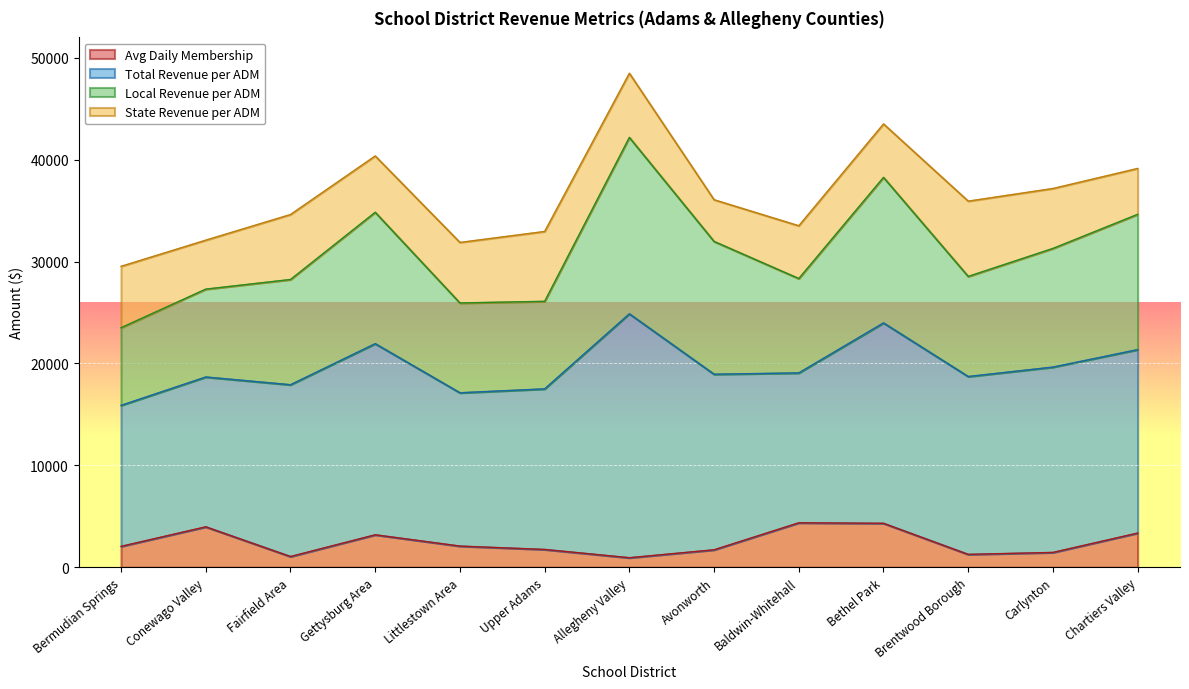

True or false: Avg Daily Membership has a value of 1058.0 at Fairfield Area.

True